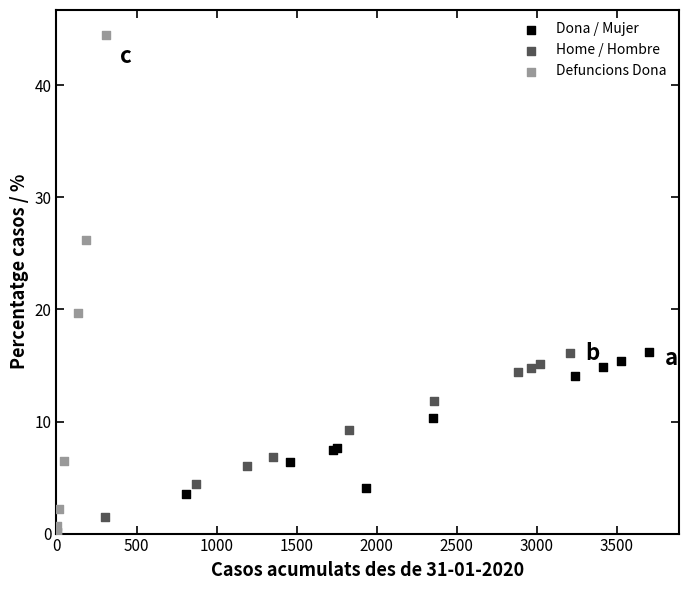

Which series has the widest spread of Y values?

Defuncions Dona